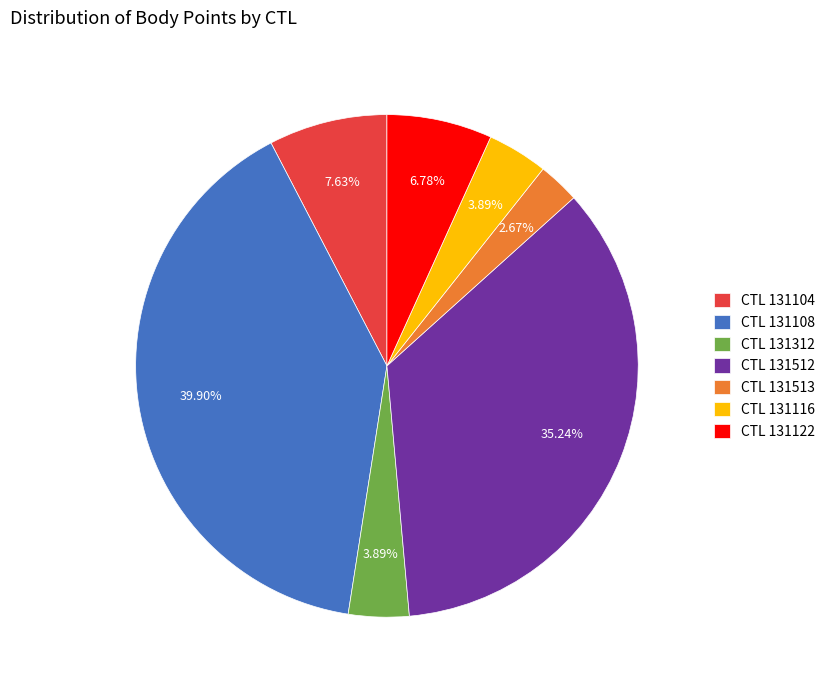

What is the largest slice in the pie chart?

CTL 131108